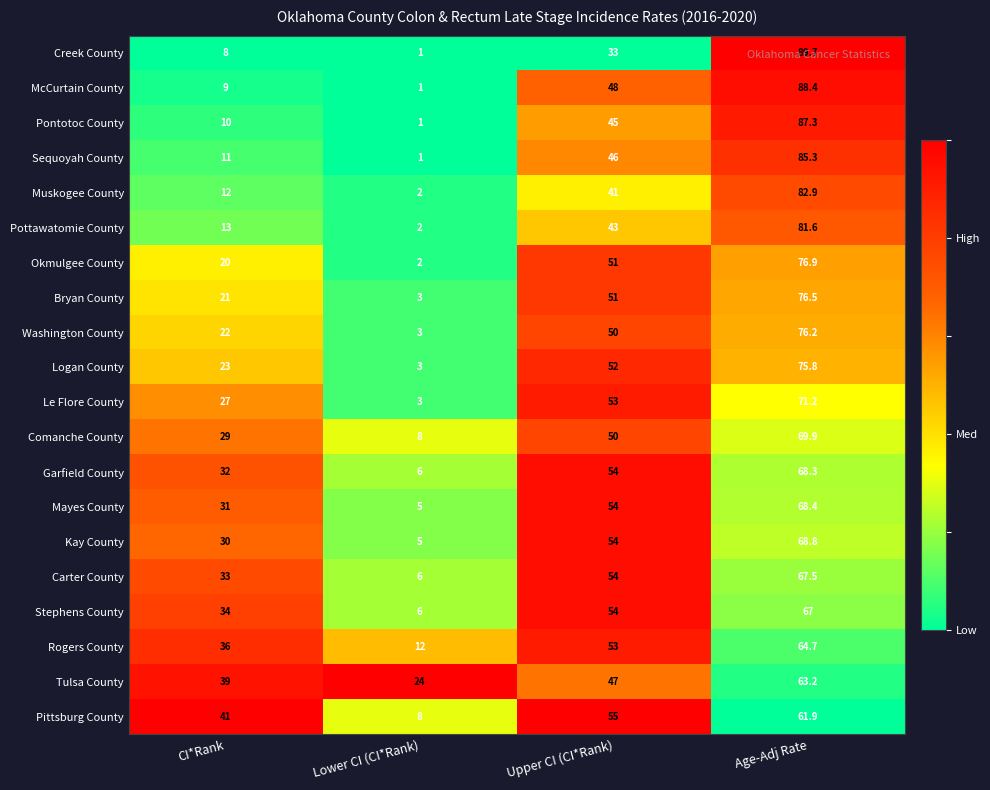

How many Stephens County values are between 34 and 67?

3